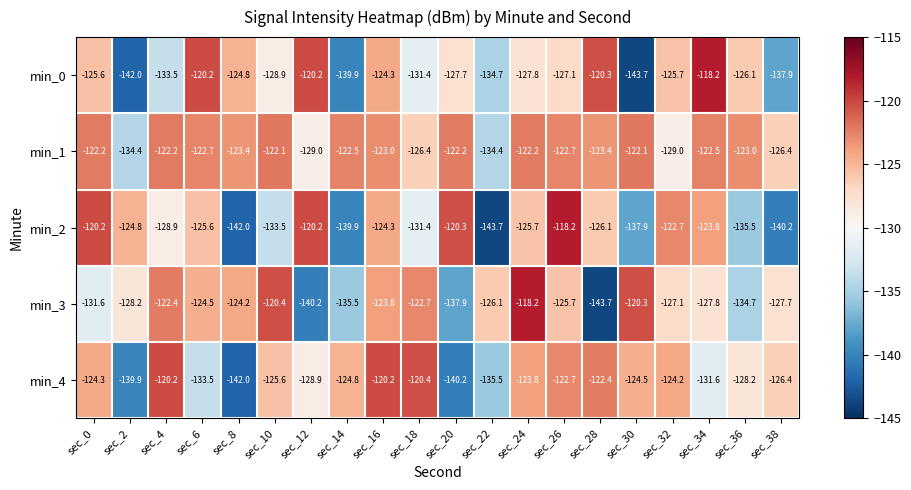

What is the sum of all min_0 values?

-2580.0